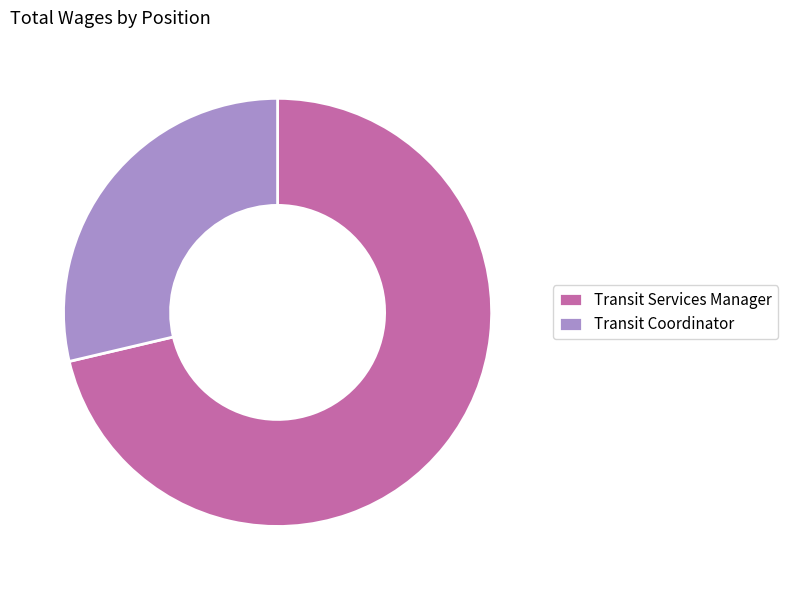

Is Transit Services Manager the majority of the pie?

Yes